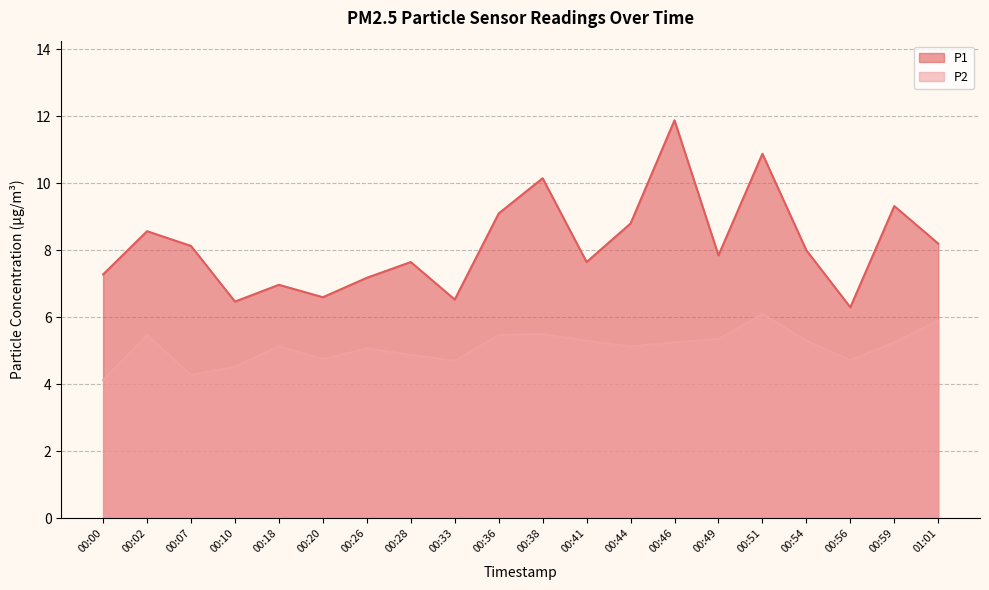

At which category does P1 reach its first local peak?

00:02